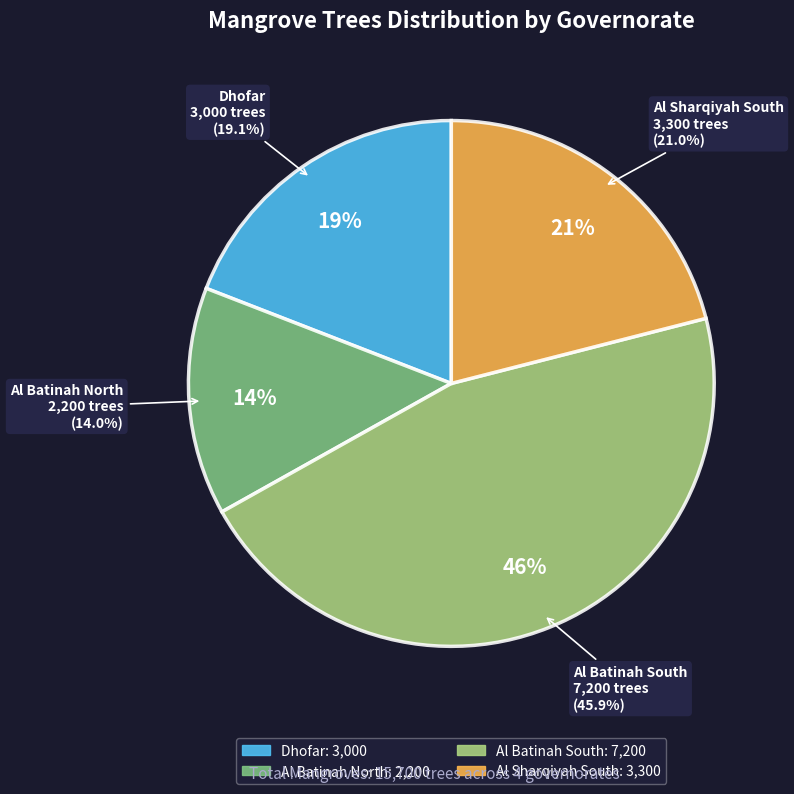

How many segments does this pie chart have?

4